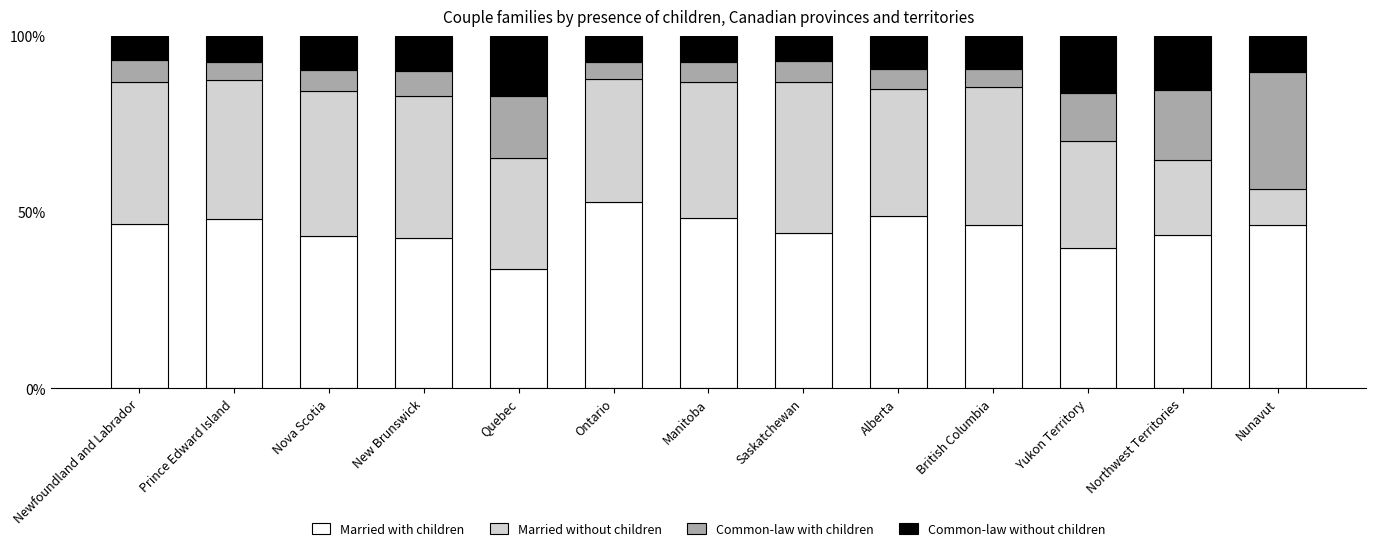

What is the minimum value for Married with children?

34.0